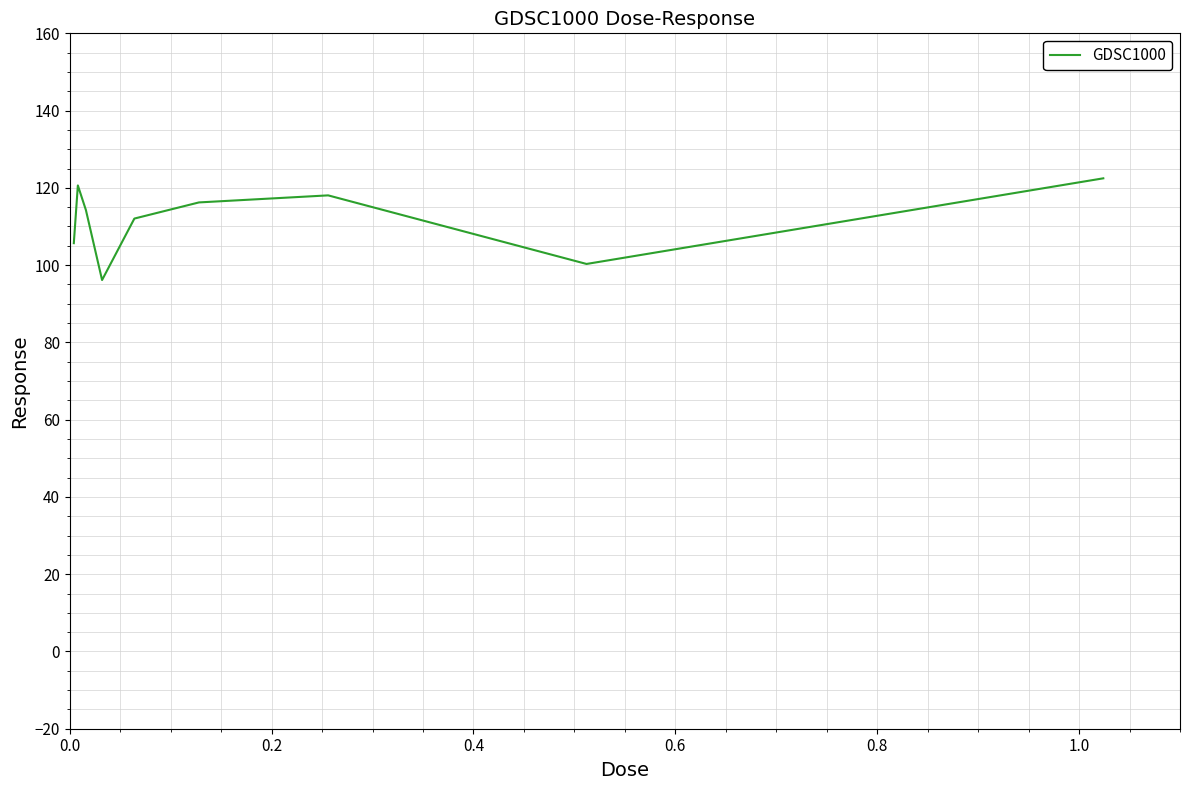

Reading right to left, transcribe all the data shown in this chart.

122.5	100.3	118.1	116.2	112.1	96.1	114.2	120.6	105.7